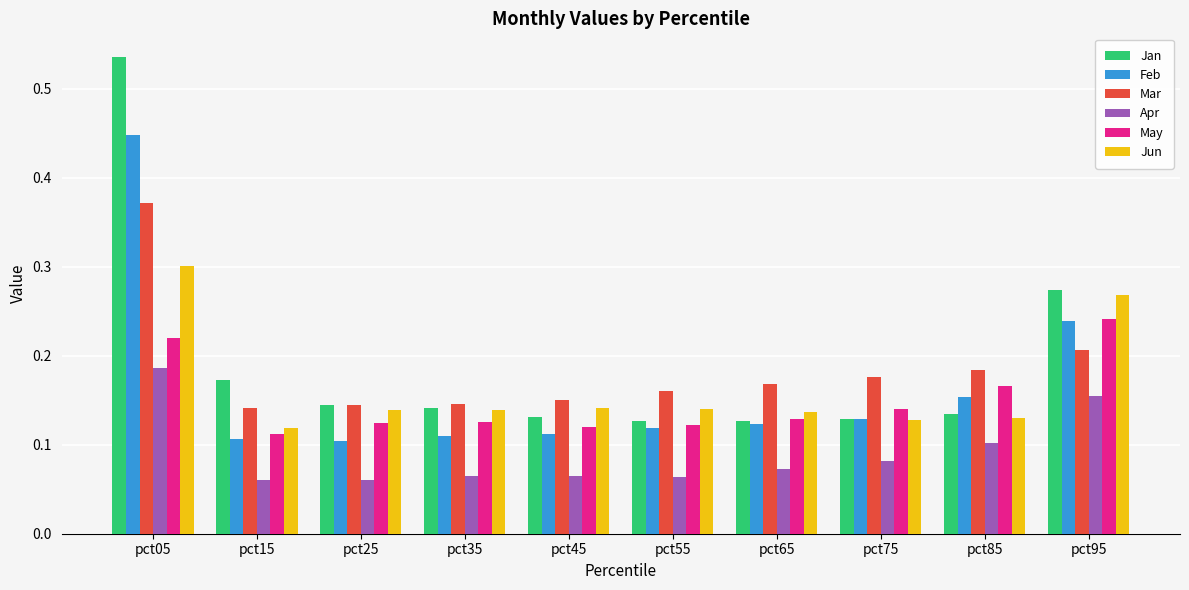

Count the Feb values in the range 0 to 1.

10